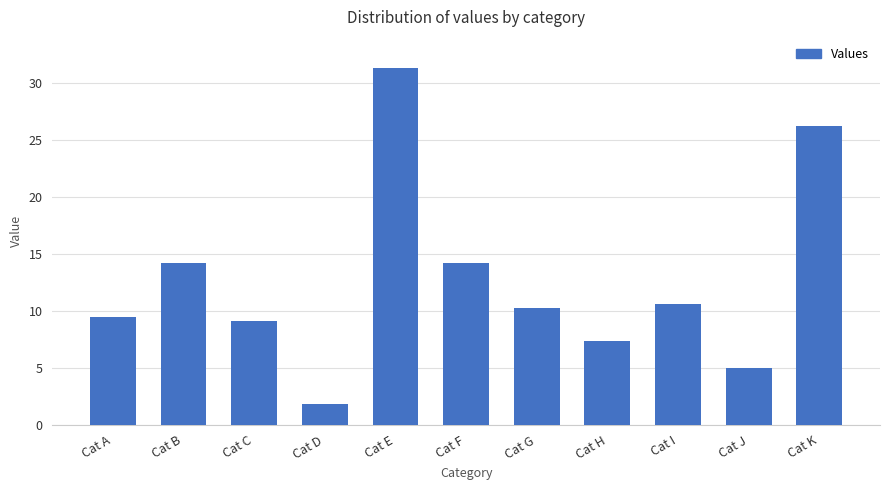

Is it true that the value at Cat G is 17.6?

False